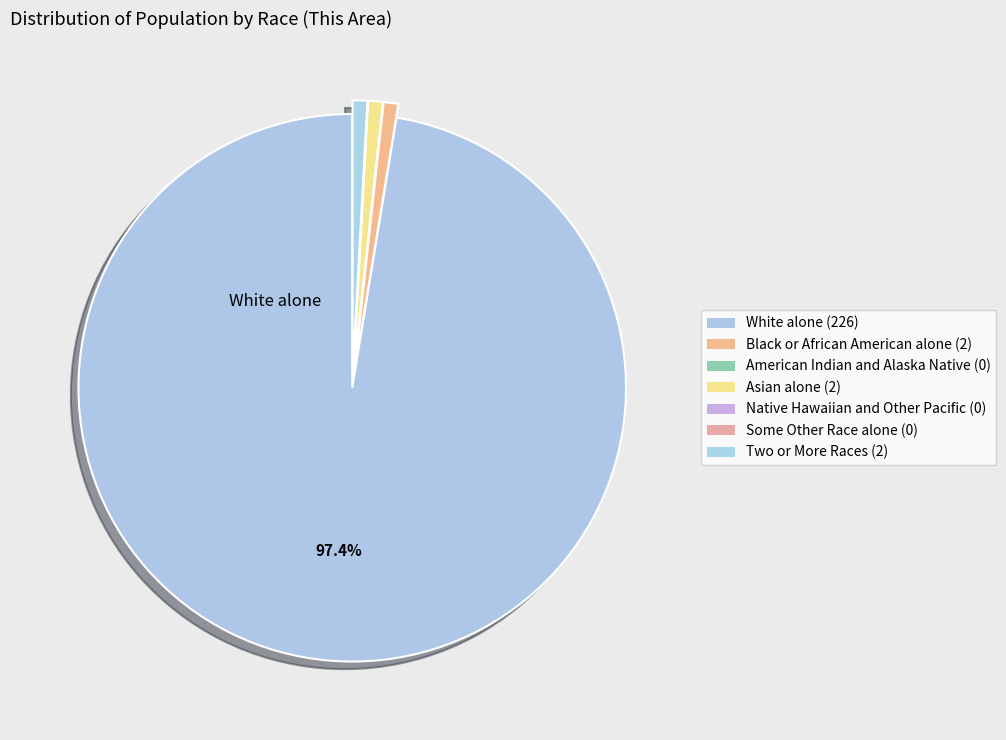

To the nearest percent, what is the difference between the largest and smallest slice percentages?

97%